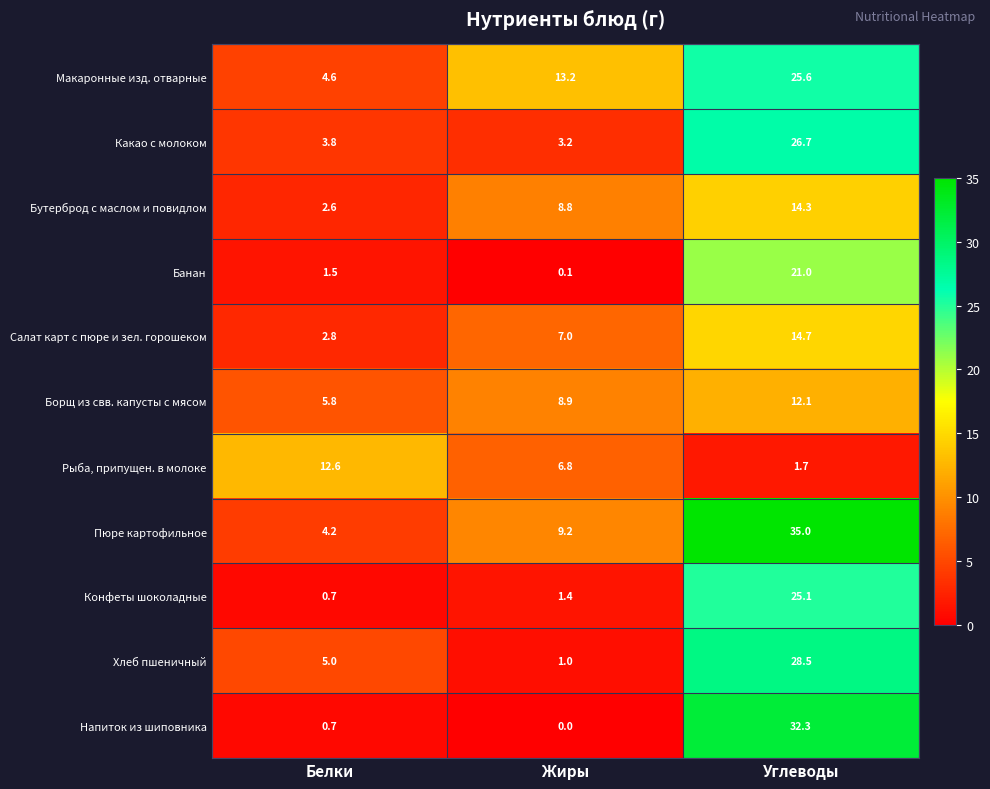

At which category is the sum across all series the highest?

Углеводы